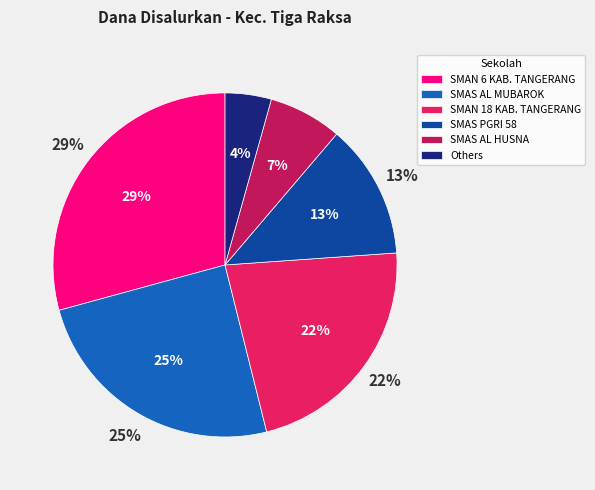

To the nearest percent, what portion does SMAN 6 KAB. TANGERANG represent?

29%